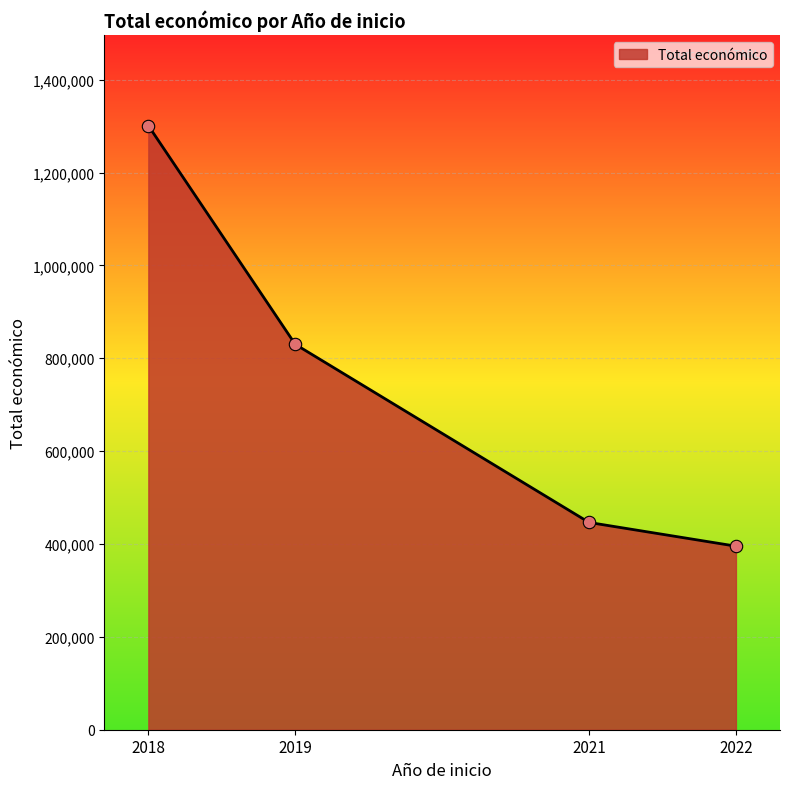

Approximately how many times larger is the value at 2022 compared to 2021?

0.9